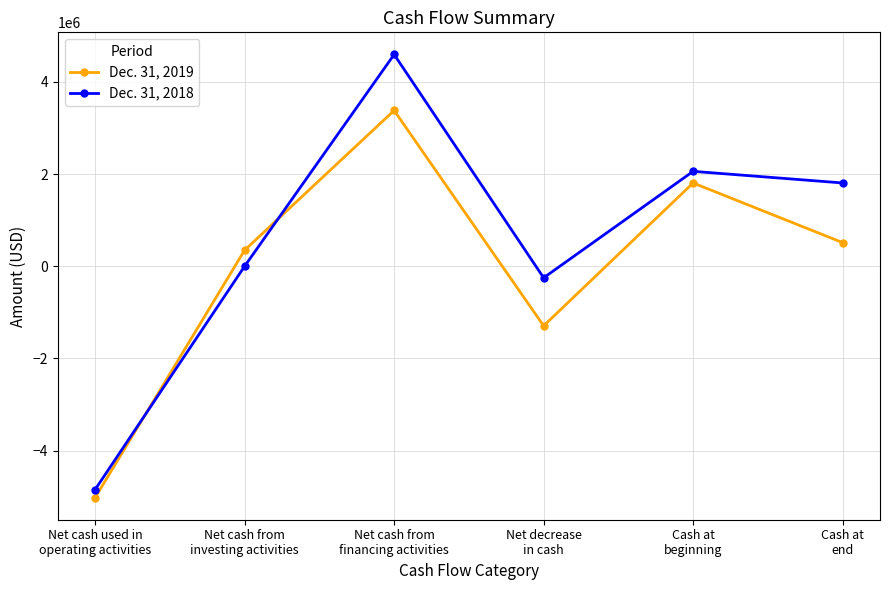

Rank the series by their average value, from lowest to highest.

Dec. 31, 2019, Dec. 31, 2018